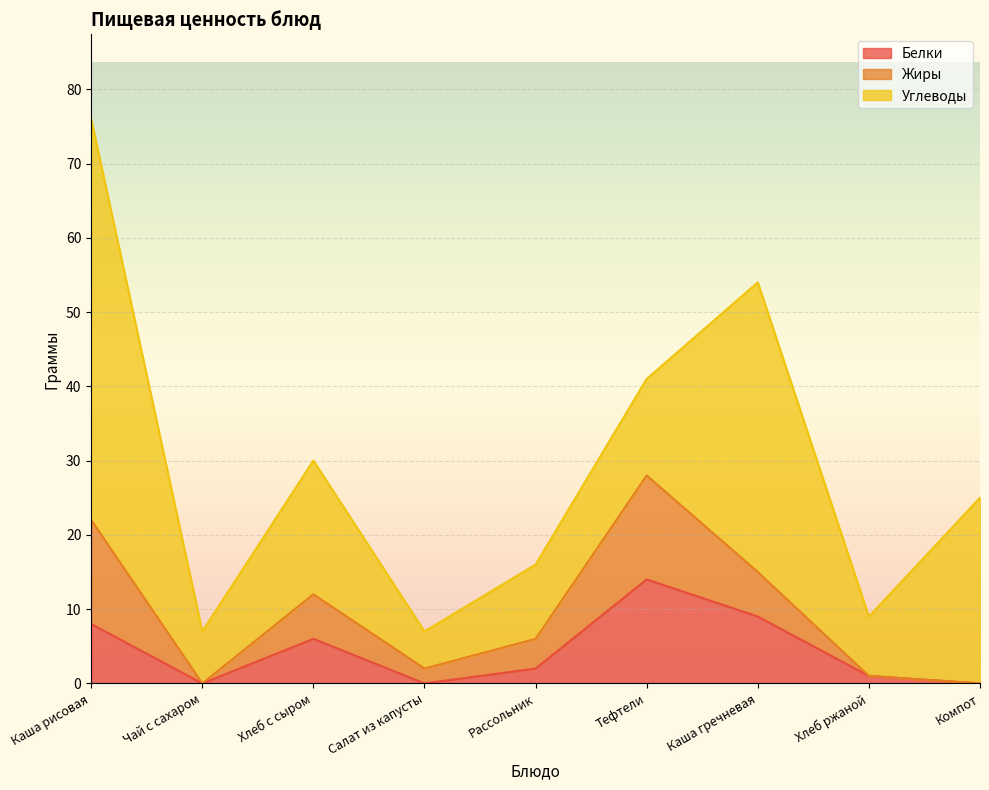

Between Каша гречневая and Компот, which series saw the biggest shift?

Углеводы